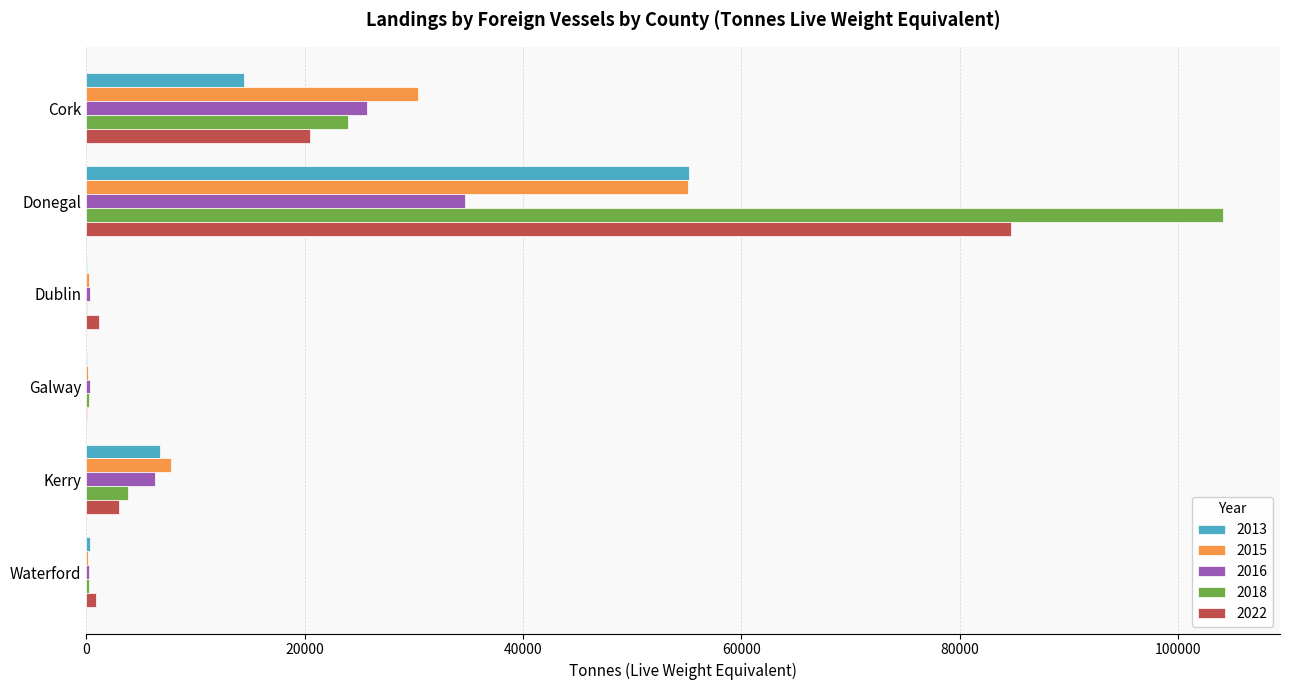

What is the difference between the 2022 values at Dublin and Cork?

19299